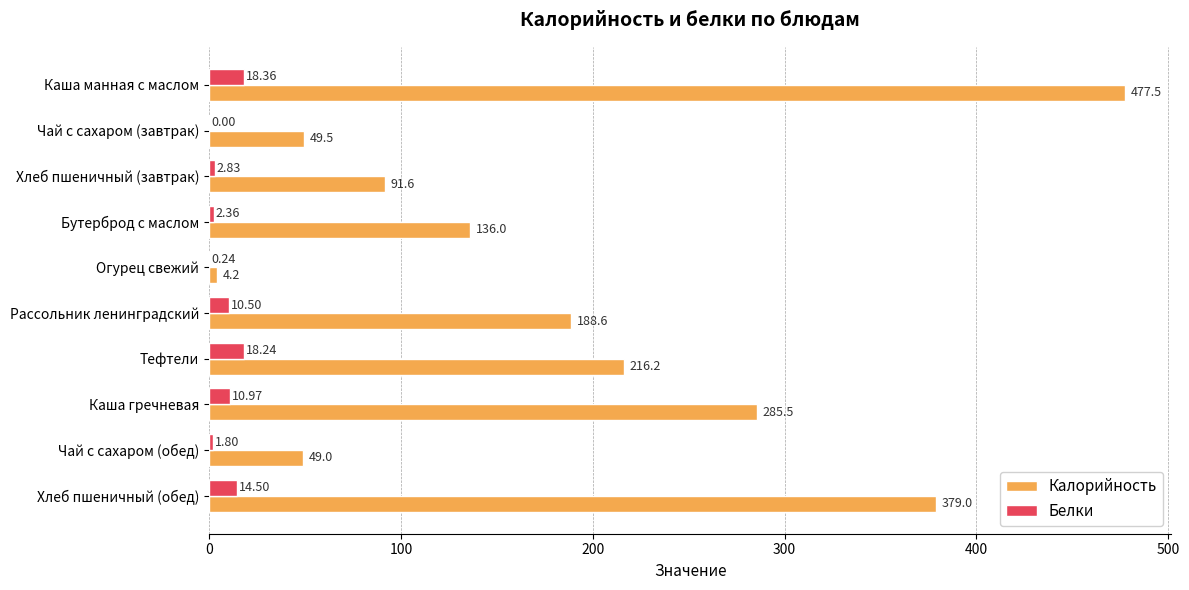

Which series has the largest range (max minus min)?

Калорийность